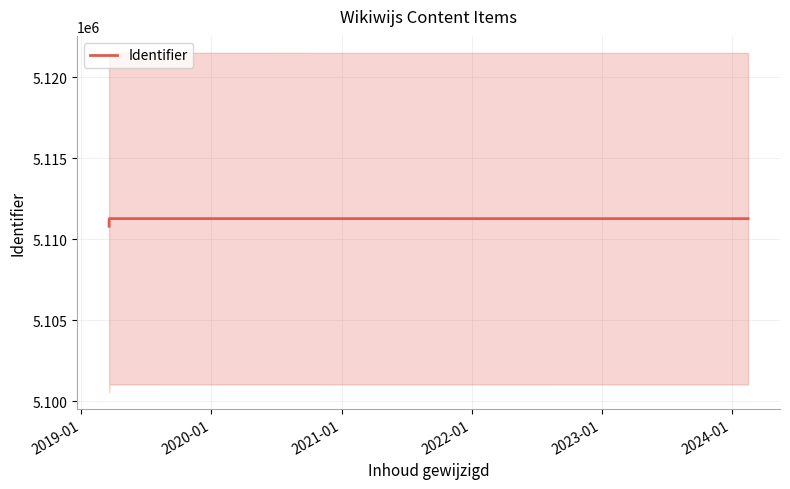

What is the lowest value of the Identifier series?

5110796